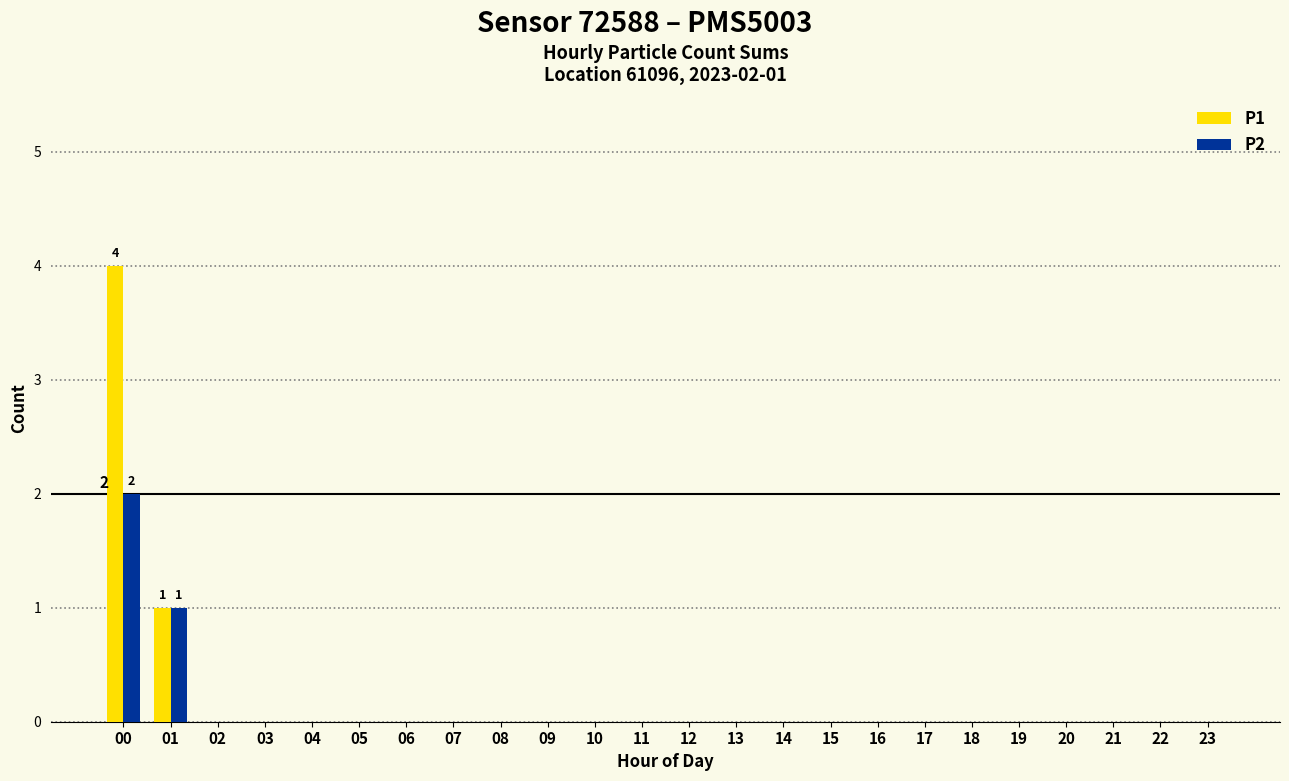

What are all the series names shown in the legend?

P1, P2